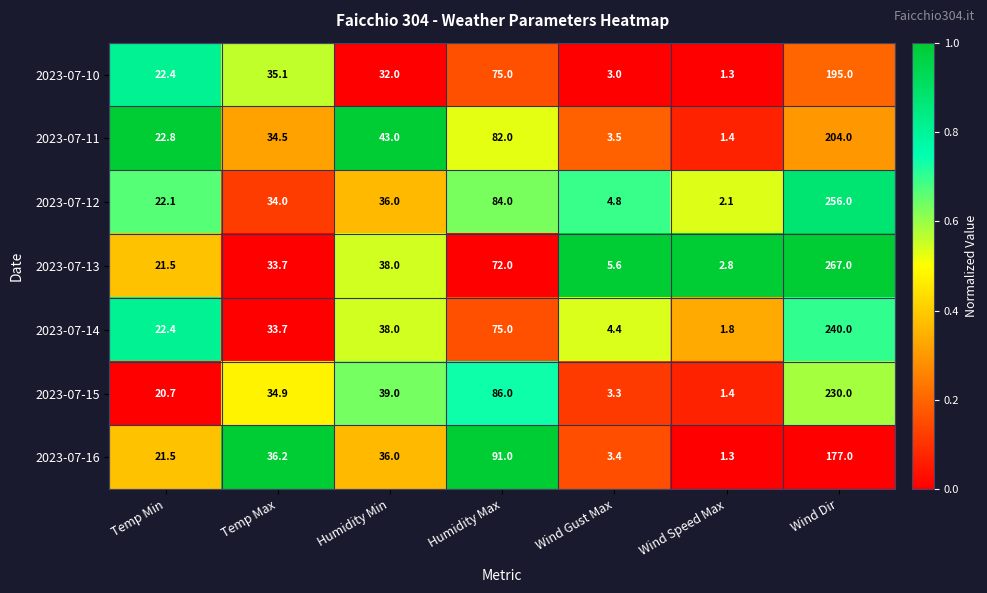

List the labels in order of 2023-07-10 value, smallest first.

Wind Speed Max, Wind Gust Max, Temp Min, Humidity Min, Temp Max, Humidity Max, Wind Dir